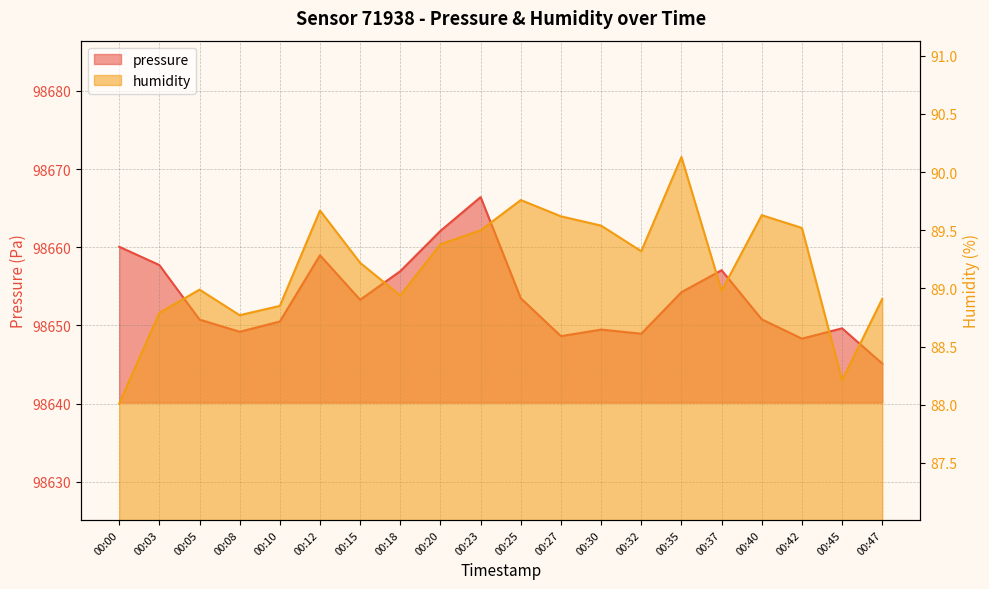

What are all the series names shown in the legend?

pressure, humidity